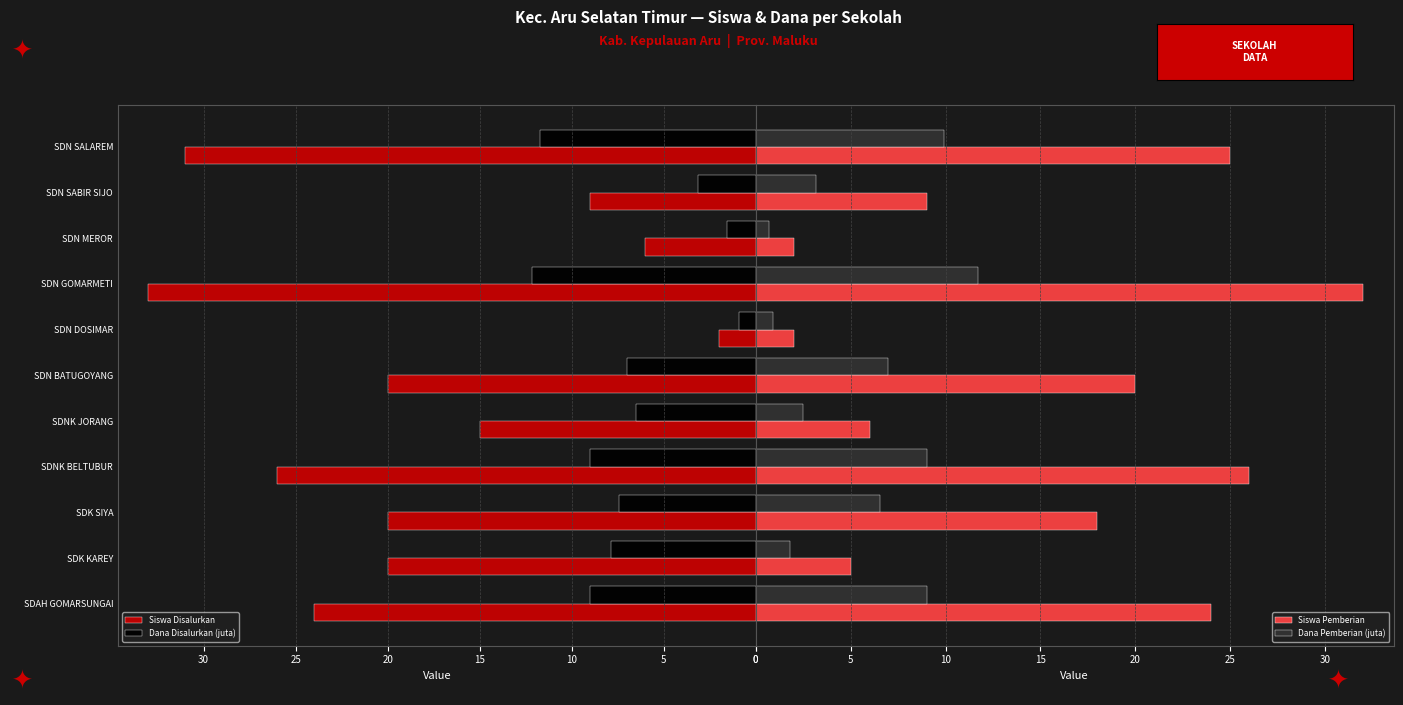

Rank the series by their maximum value, from lowest to highest.

Dana Pemberian (juta), Dana Disalurkan (juta), Siswa Pemberian, Siswa Disalurkan